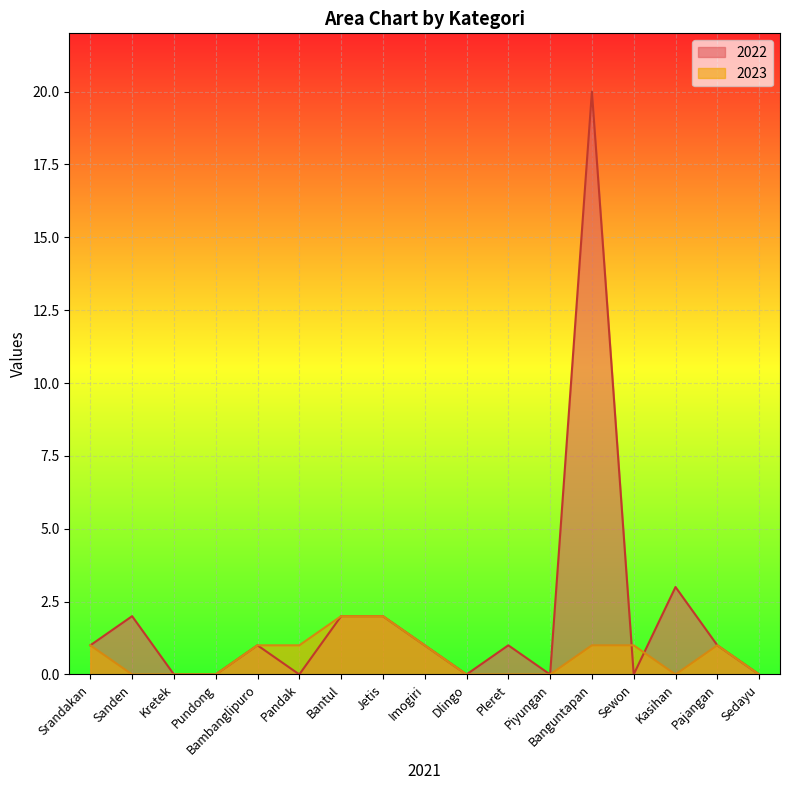

Count the number of data series in this chart.

2